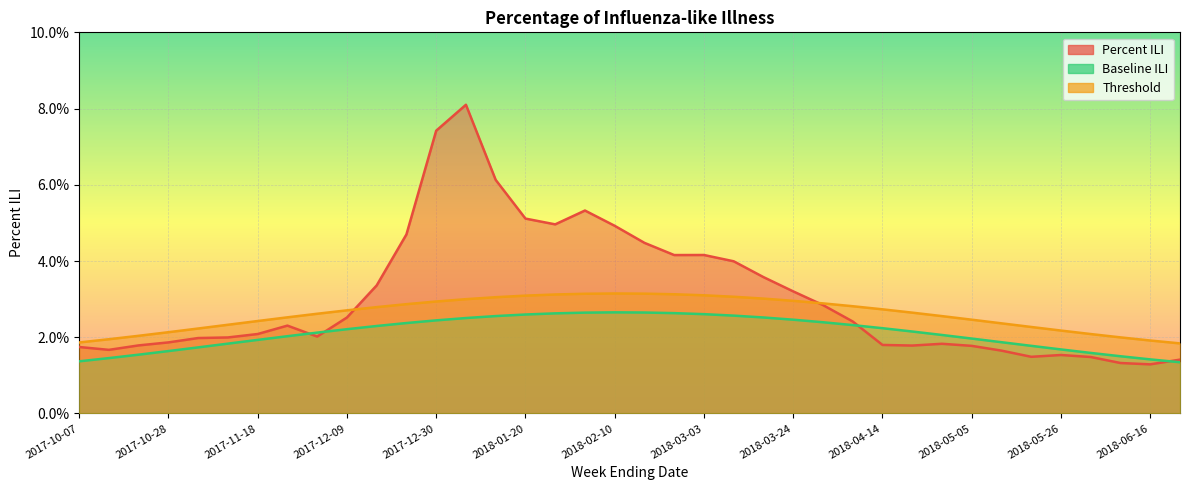

The Percent ILI series shows 0.0 at 2018-03-10. True or false?

True